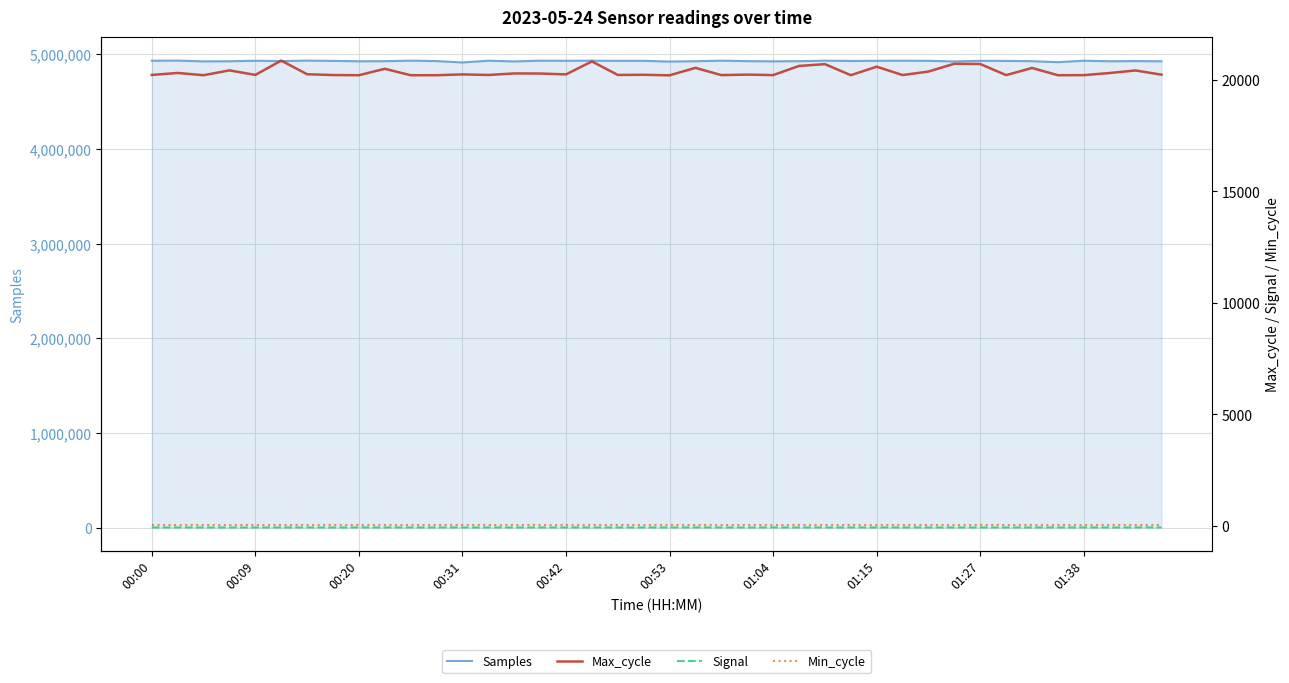

The Samples series shows 8491738 at 00:20. True or false?

False